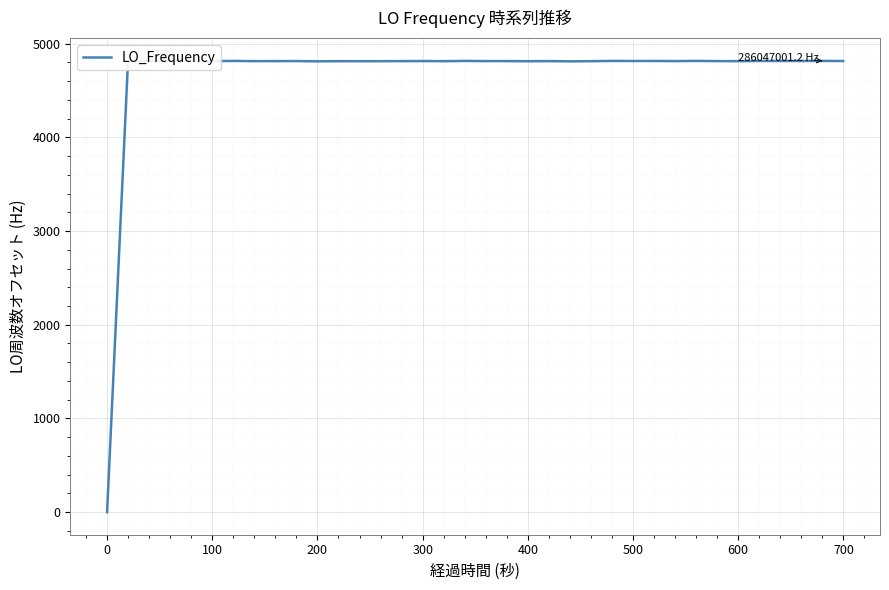

How many lines are shown in the chart?

1